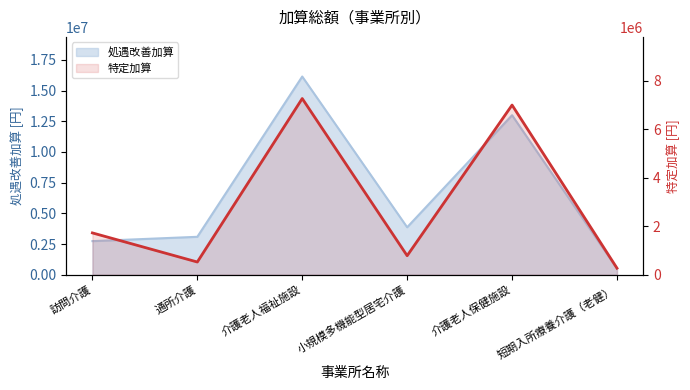

How many values exceed 1723680?

2